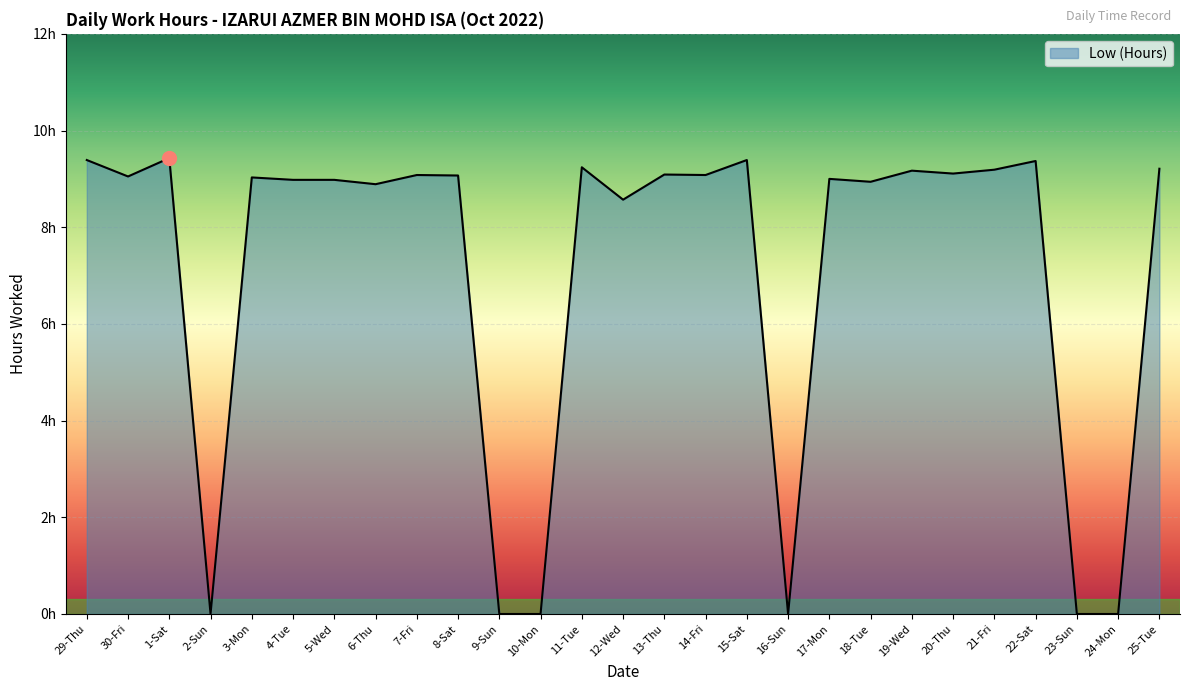

At which label does the data first exceed 9?

29-Thu